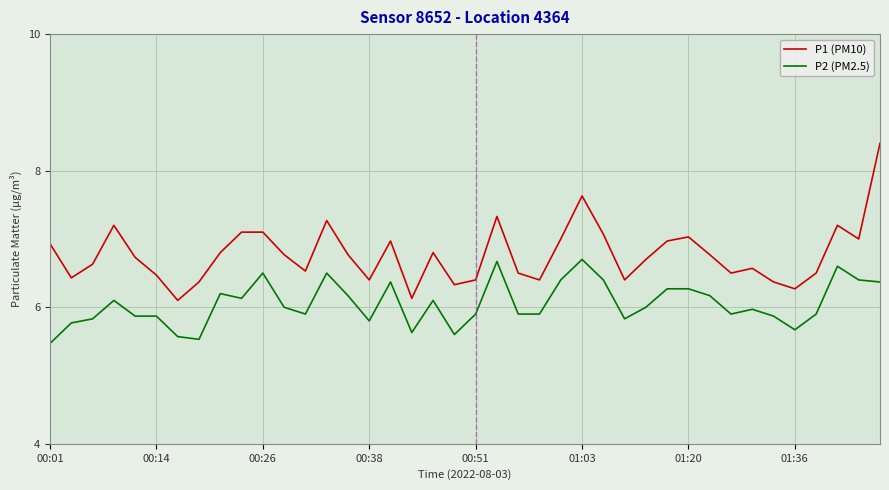

How many interior local valleys does the P1 (PM10) series have?

11